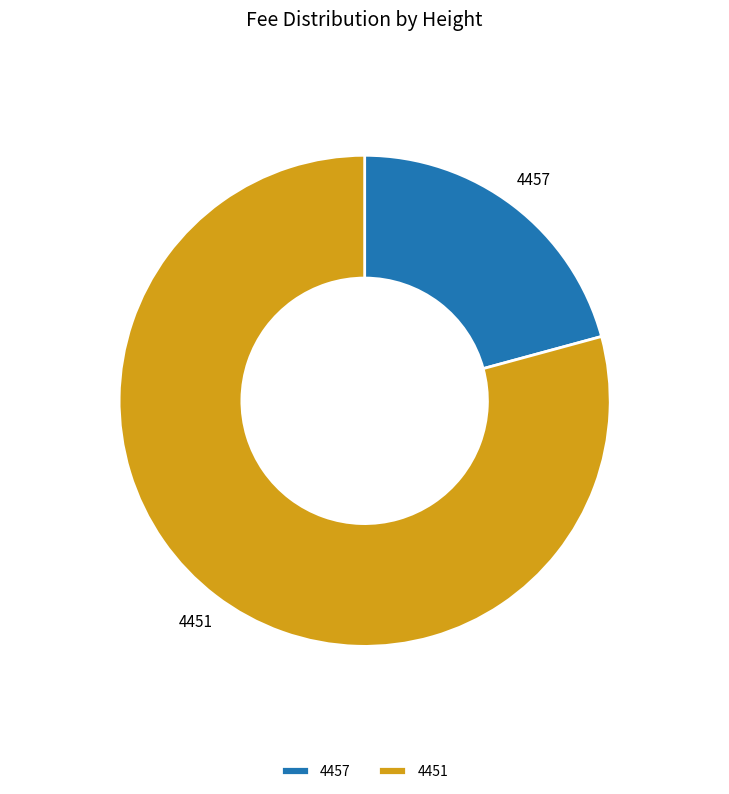

Which slice is the largest?

4451